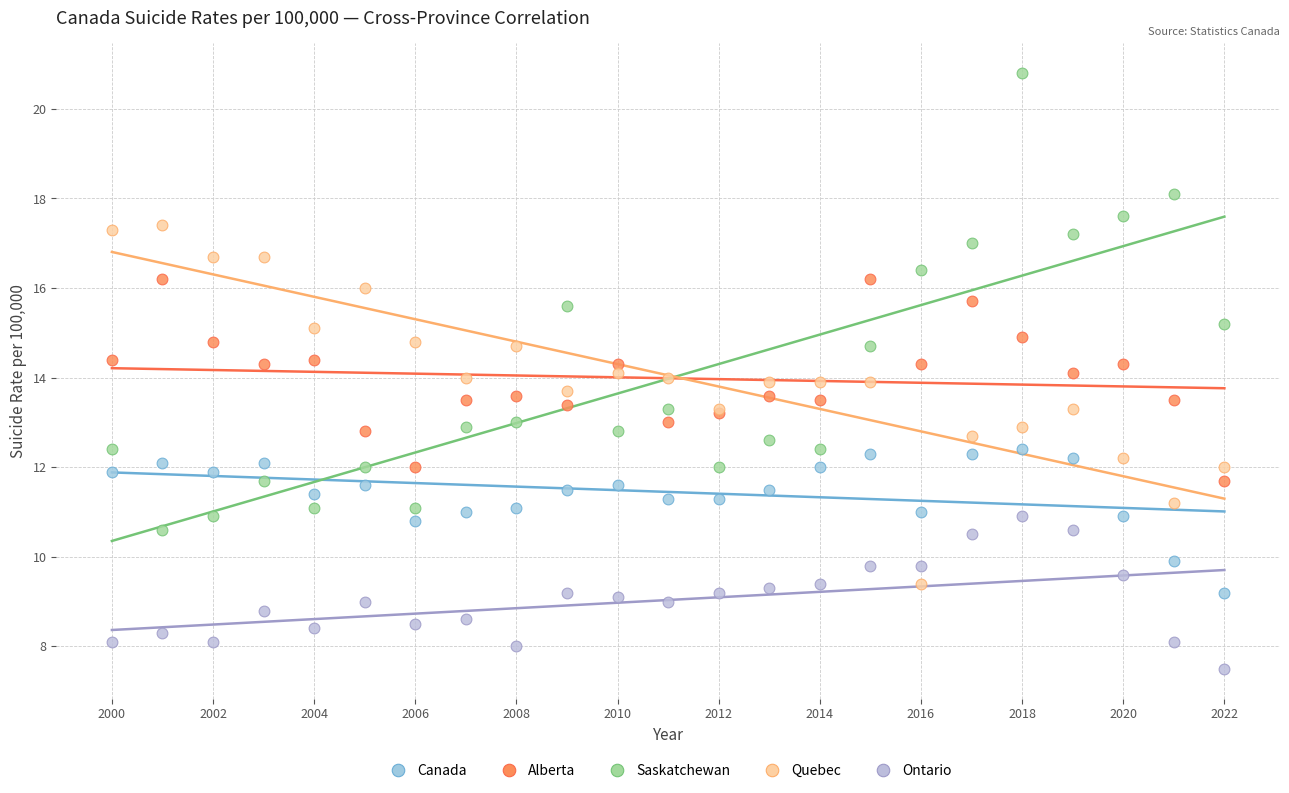

Which series contains the highest Y value?

Saskatchewan